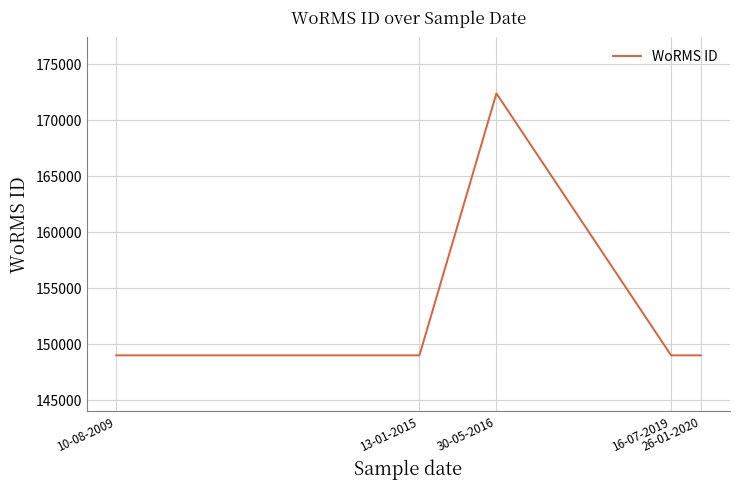

Reading right to left, transcribe all the data shown in this chart.

149028	149028	172419	149028	149028